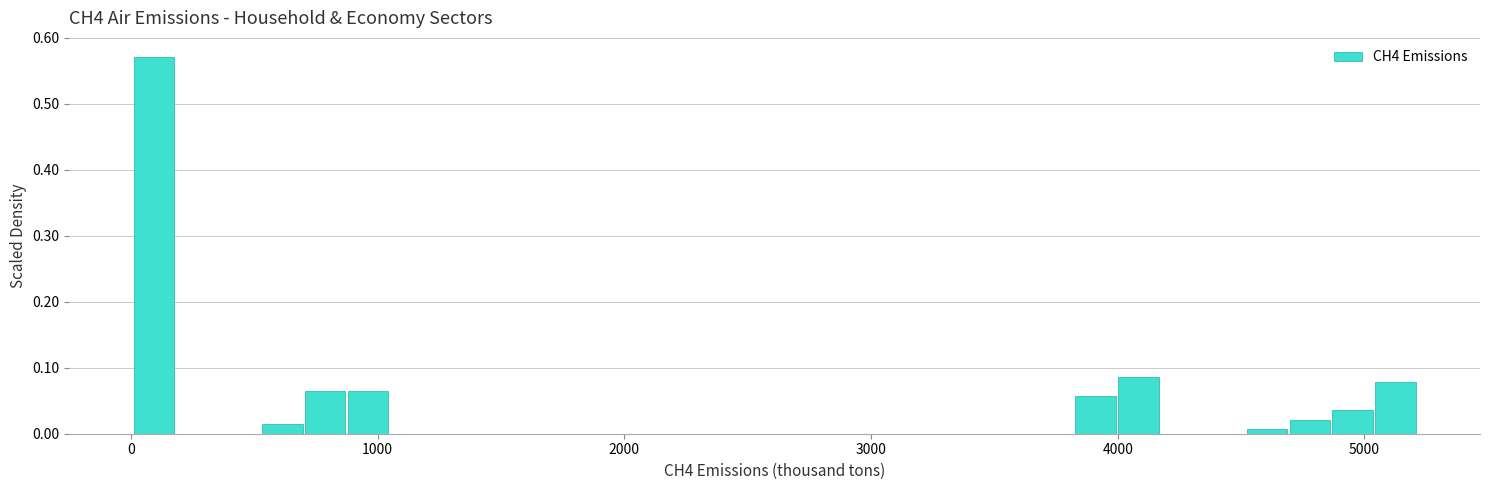

Read against the x-axis, roughly where is the centre of the tallest bar?

100